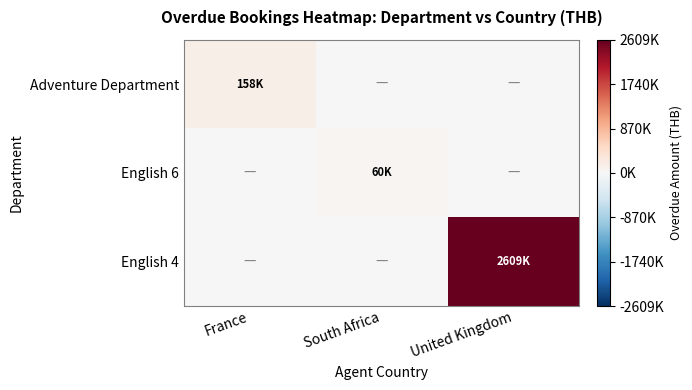

Rank the series by their maximum value, from highest to lowest.

English 4, Adventure Department, English 6